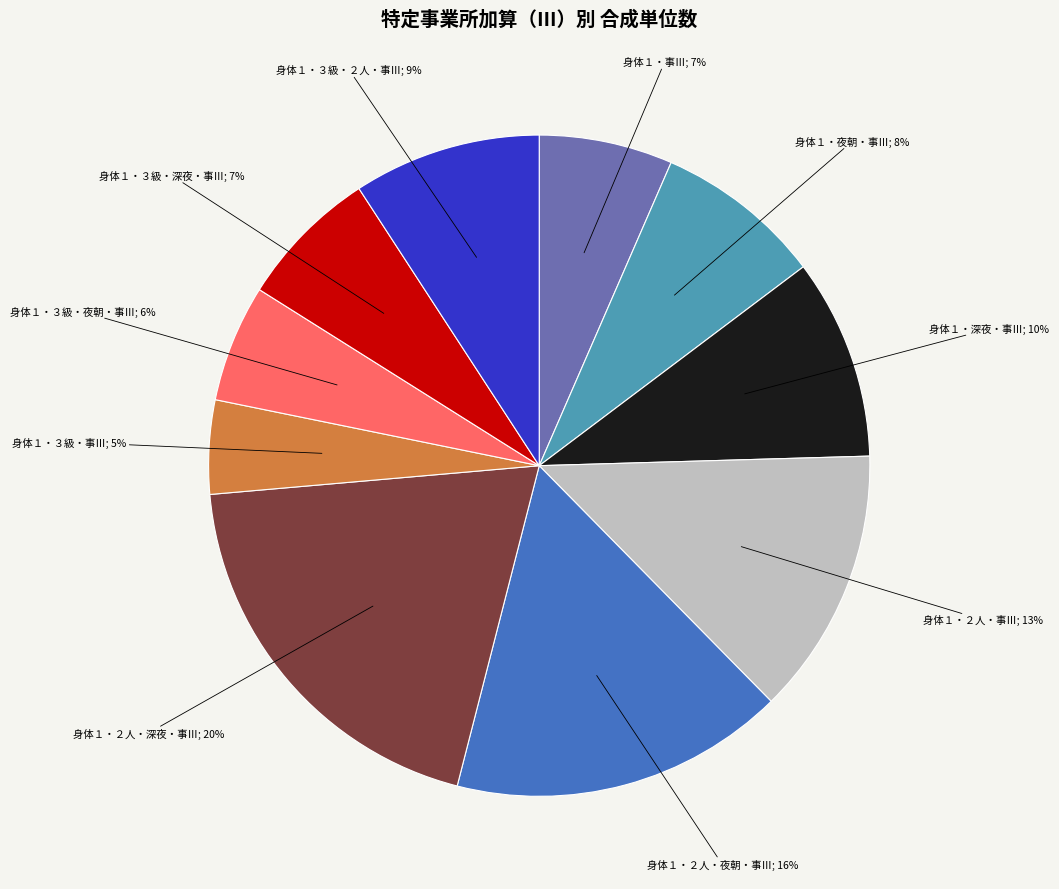

To the nearest percent, what is the difference between the largest and smallest slice percentages?

15%